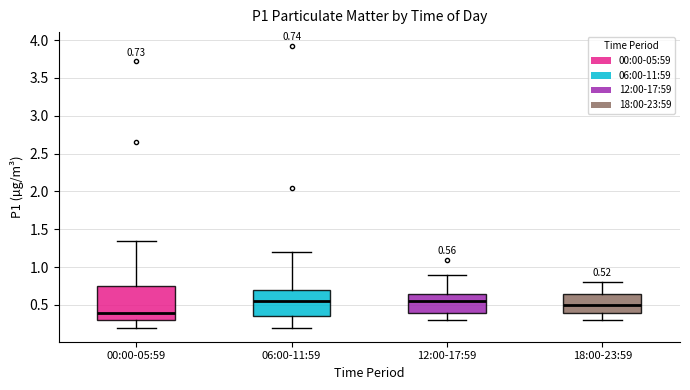

Comparing the boxes themselves (not the whiskers), which one is the tallest?

00:00-05:59